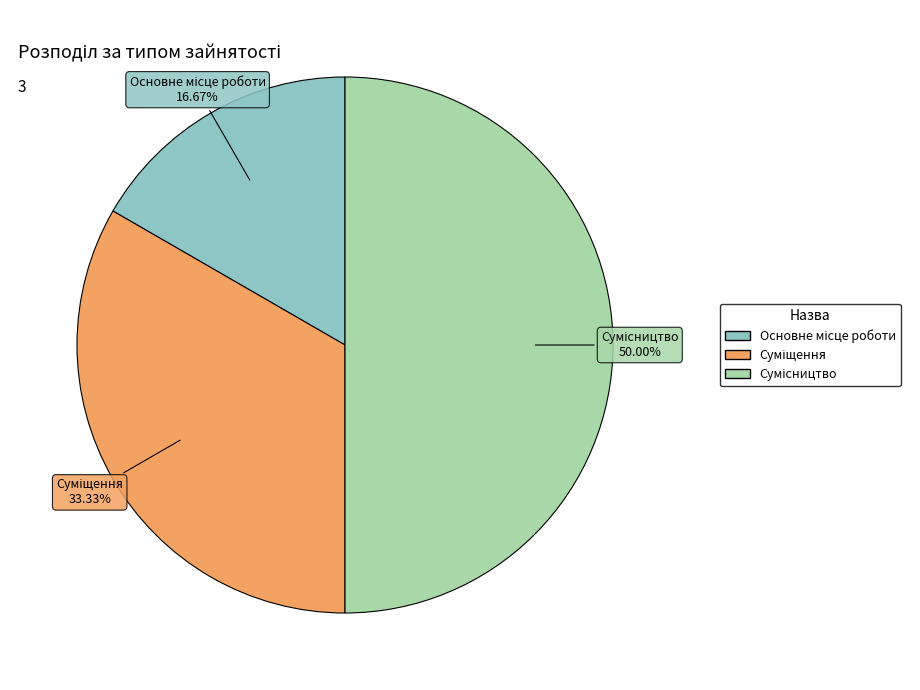

Which slice is the largest?

Сумісництво